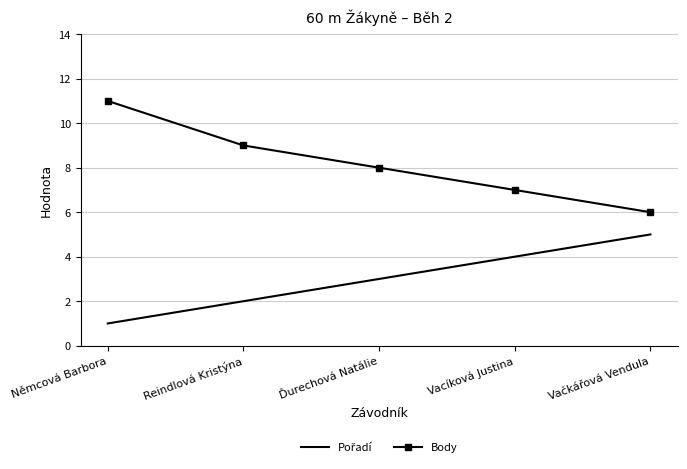

What position from the left is Ďurechová Natálie?

3